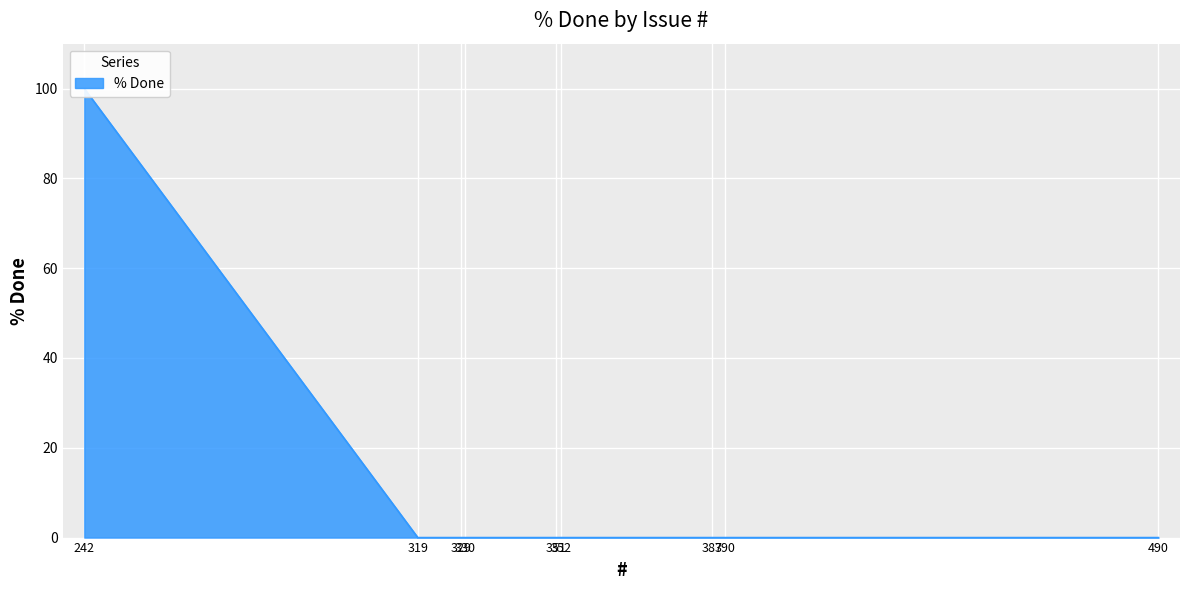

Is it true that the value at 242 is 31?

False